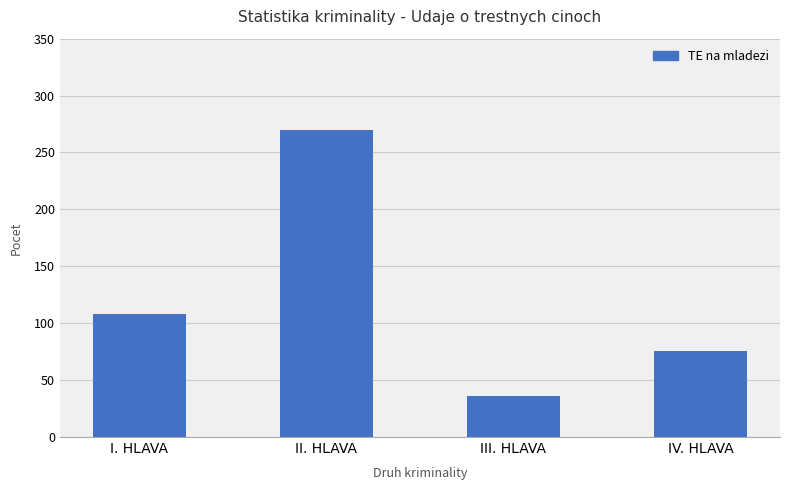

What is the sum of all values?

490